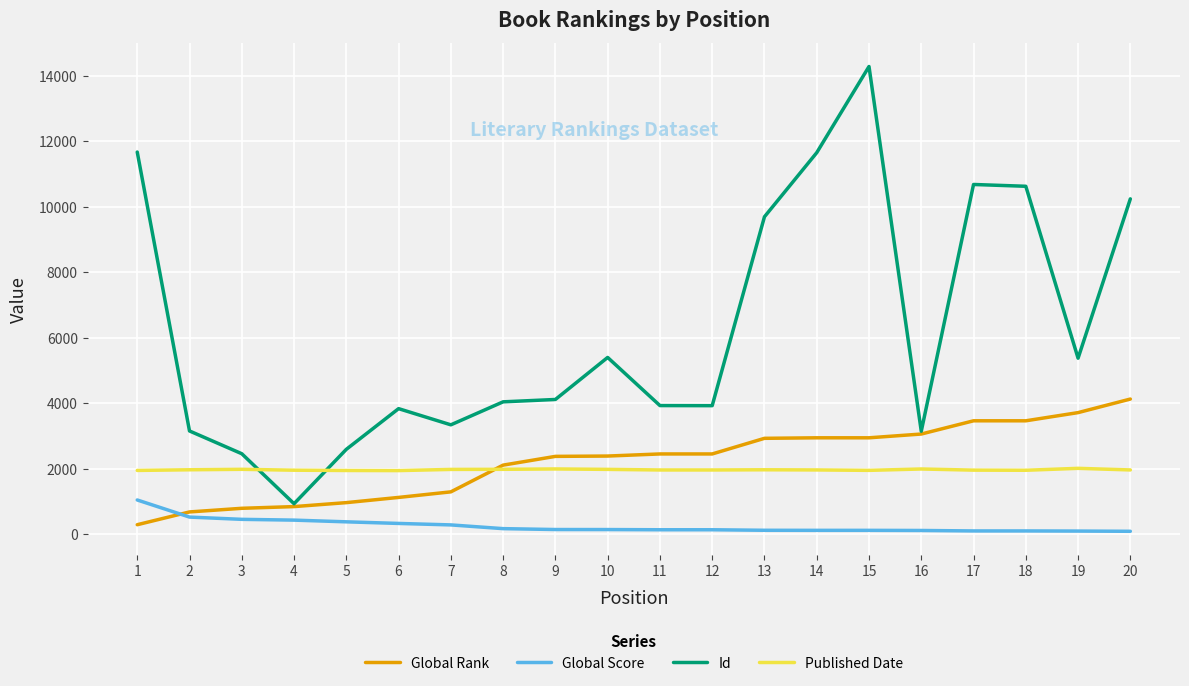

Rank the series by their maximum value, from lowest to highest.

Global Score, Published Date, Global Rank, Id